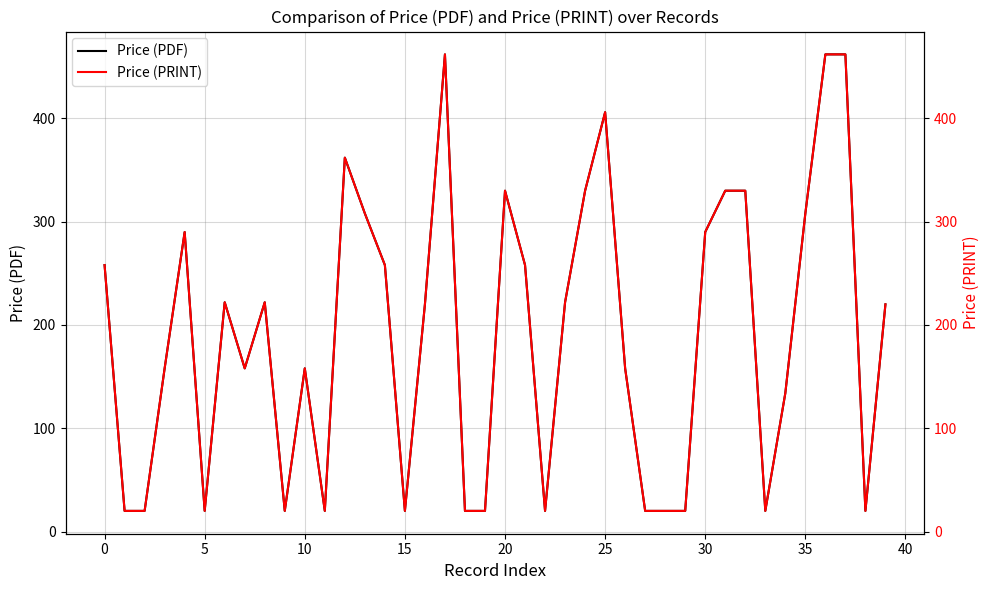

Is it true that Price (PDF) equals 741 at 17?

False